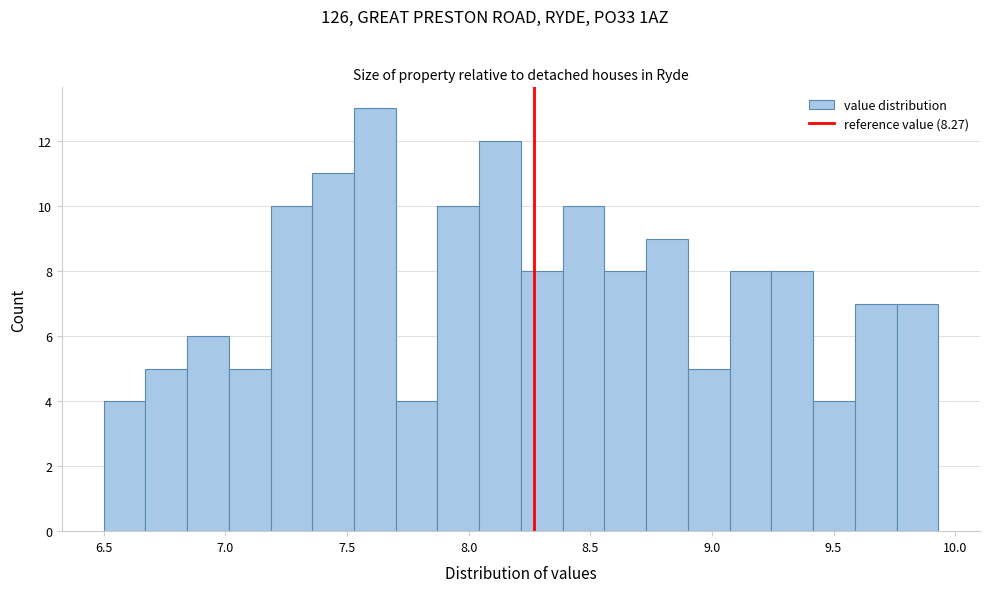

Around what value on the x-axis is the tallest bar? Give the approximate position of its centre, as read against the axis.

7.60